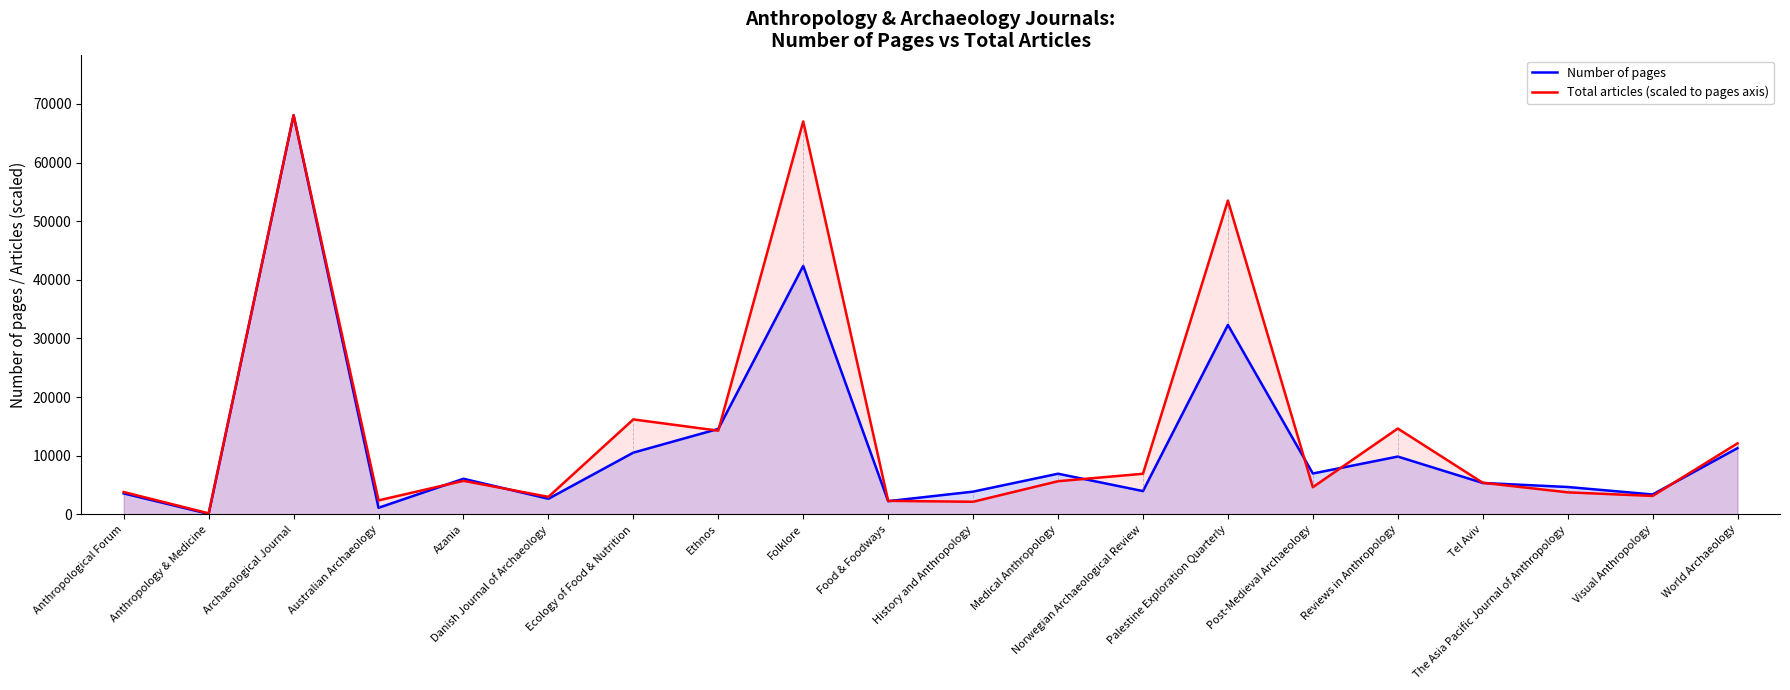

Reading right to left, extract all data points from this chart.

Number of pages: World Archaeology=11294.0	Visual Anthropology=3389.0	The Asia Pacific Journal of Anthropology=4664.0	Tel Aviv=5353.0	Reviews in Anthropology=9856.0	Post-Medieval Archaeology=6966.0	Palestine Exploration Quarterly=32315.0	Norwegian Archaeological Review=3967.0	Medical Anthropology=6928.0	History and Anthropology=3873.0	Food & Foodways=2247.0	Folklore=42378.0	Ethnos=14569.0	Ecology of Food & Nutrition=10528.0	Danish Journal of Archaeology=2655.0	Azania=6067.0	Australian Archaeology=1116.0	Archaeological Journal=68081.0	Anthropology & Medicine=75.0	Anthropological Forum=3569.0
Total articles (scaled to pages axis): World Archaeology=12112.0	Visual Anthropology=3139.2	The Asia Pacific Journal of Anthropology=3753.9	Tel Aviv=5388.9	Reviews in Anthropology=14636.4	Post-Medieval Archaeology=4630.3	Palestine Exploration Quarterly=53523.0	Norwegian Archaeological Review=6919.3	Medical Anthropology=5650.5	History and Anthropology=2145.1	Food & Foodways=2302.1	Folklore=67021.5	Ethnos=14270.2	Ecology of Food & Nutrition=16192.9	Danish Journal of Archaeology=2982.2	Azania=5715.9	Australian Archaeology=2380.5	Archaeological Journal=68081.0	Anthropology & Medicine=170.0	Anthropological Forum=3806.3